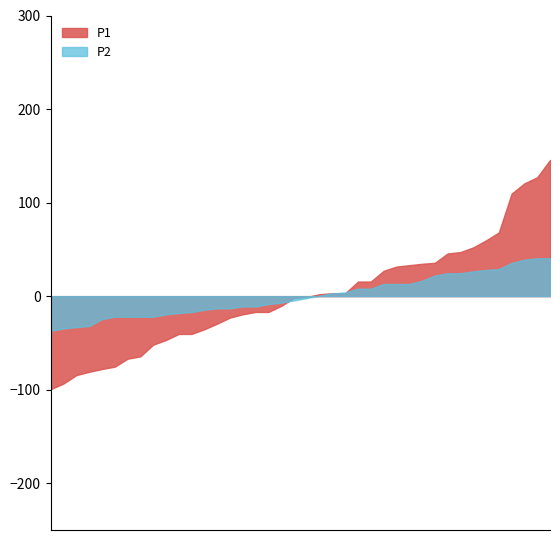

What is the sum of the P2 values at 00:12 and 01:02?

6.3